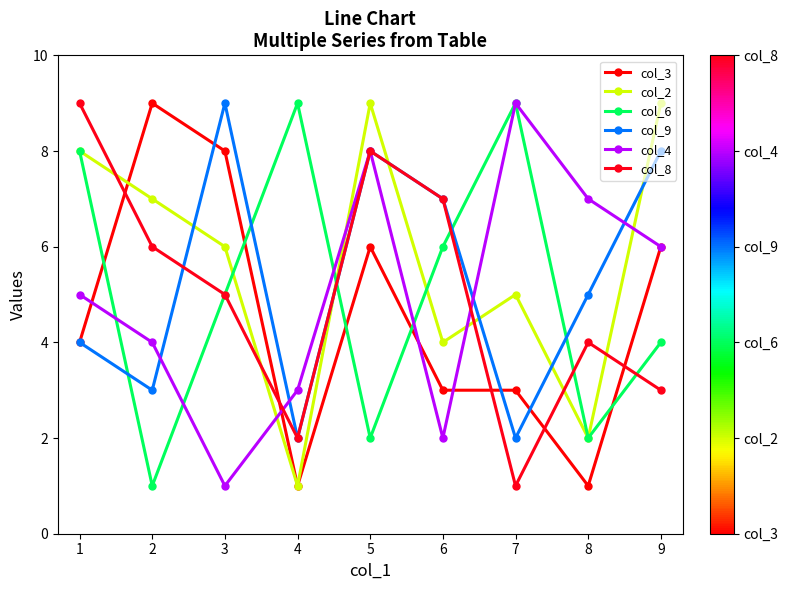

Which series changed the most between 4 and 5?

col_2